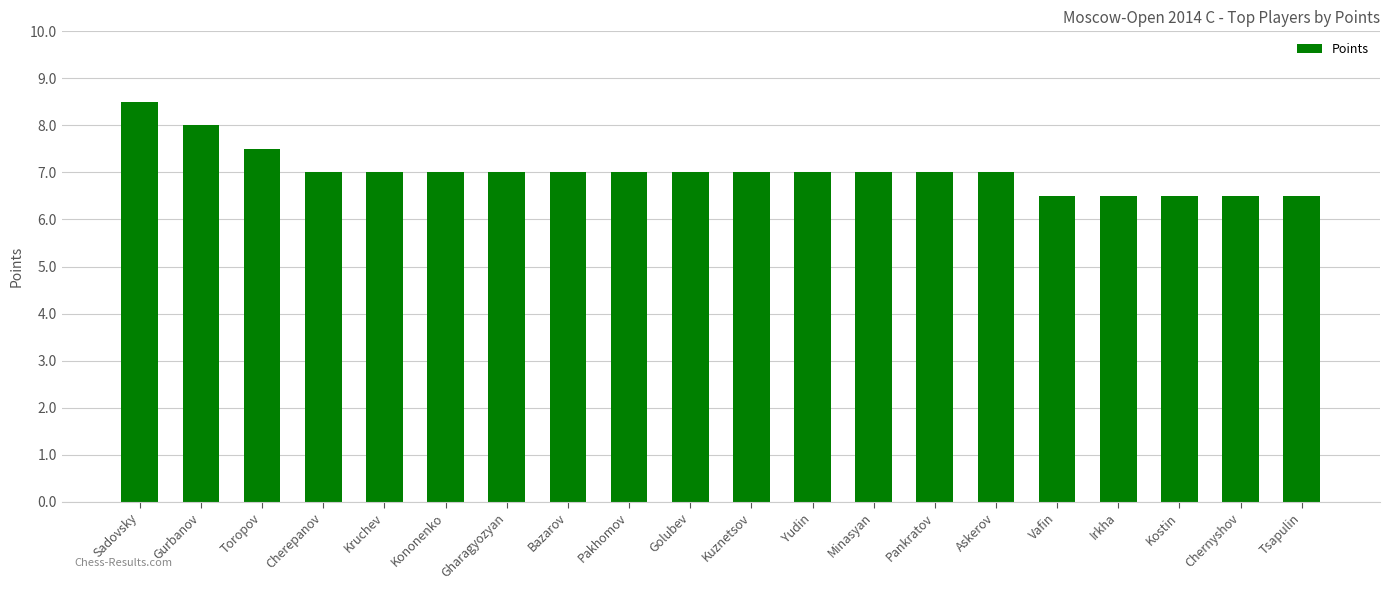

What is the average value?

7.0